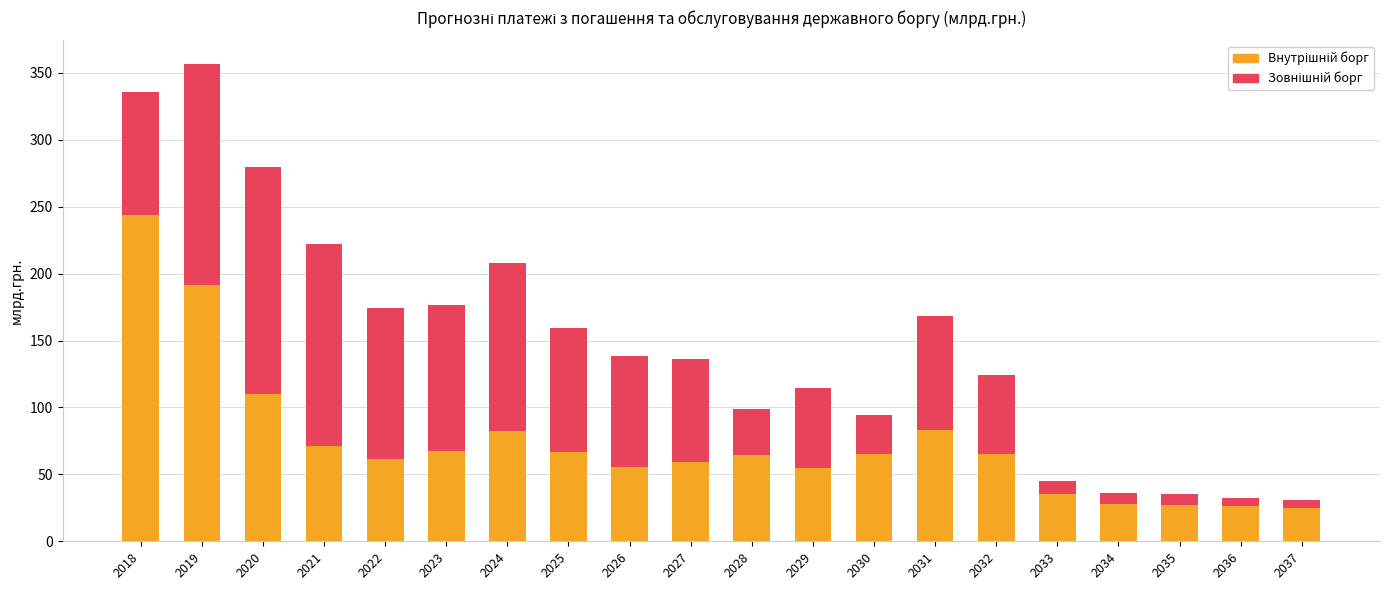

At which category is the sum across all series the highest?

2019